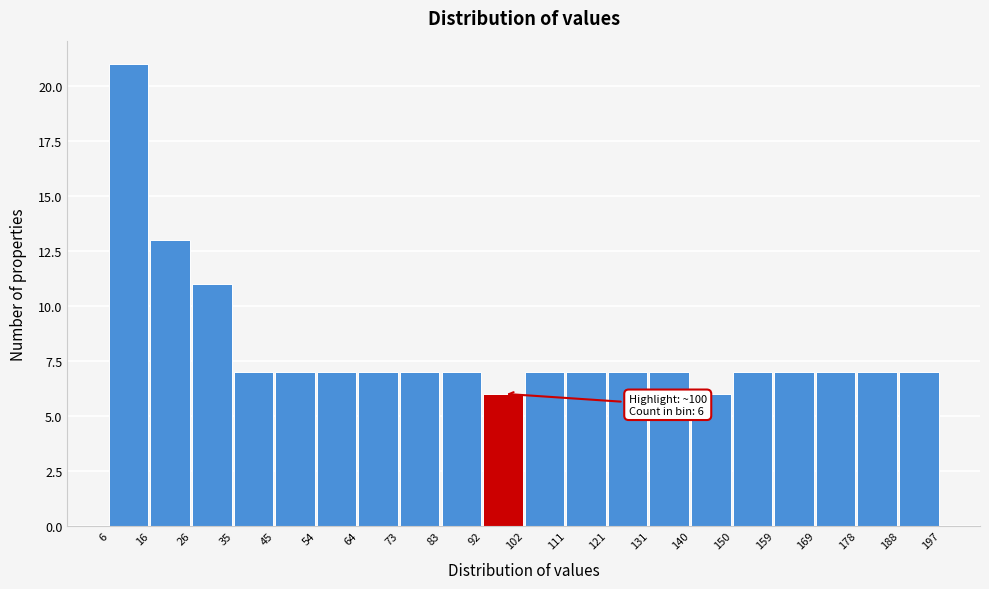

Which range on the x-axis has the tallest bar?

6 to 16